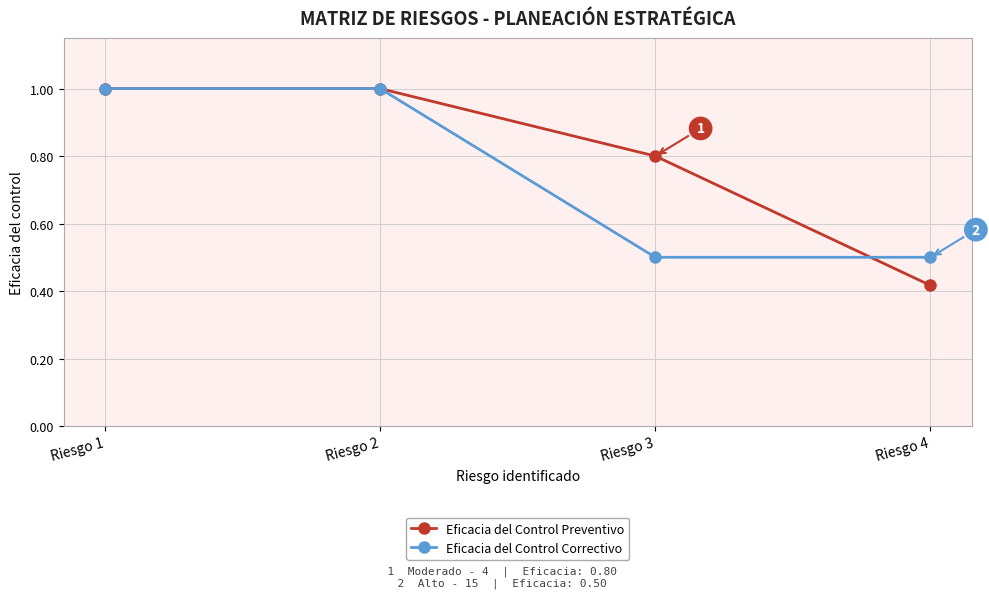

List the series in order of their overall mean, lowest first.

Eficacia del Control Correctivo, Eficacia del Control Preventivo